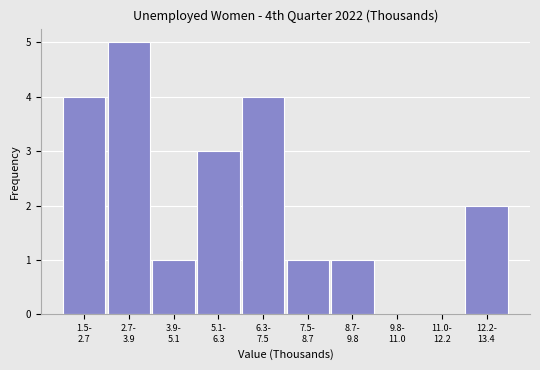

What is the sum of all values?

21